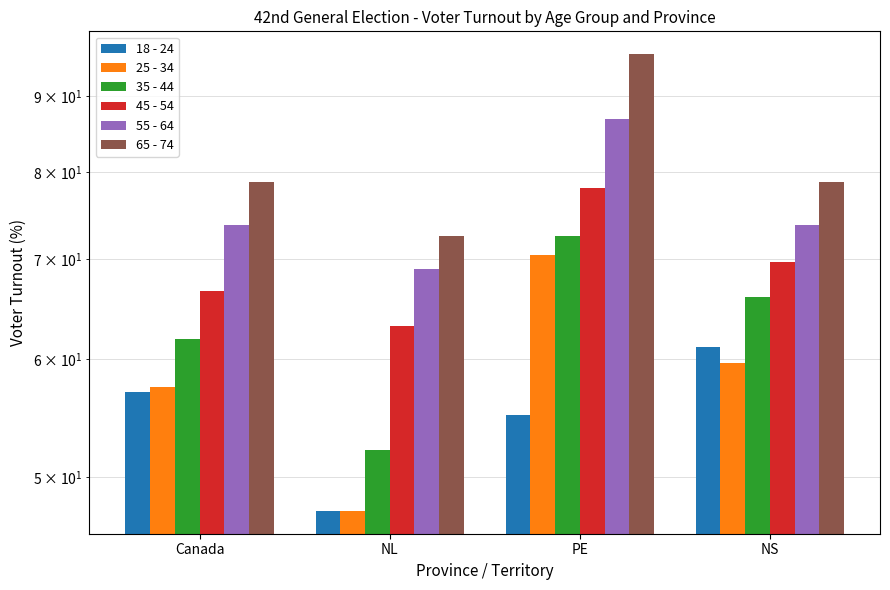

Which series has the widest spread of values?

65 - 74